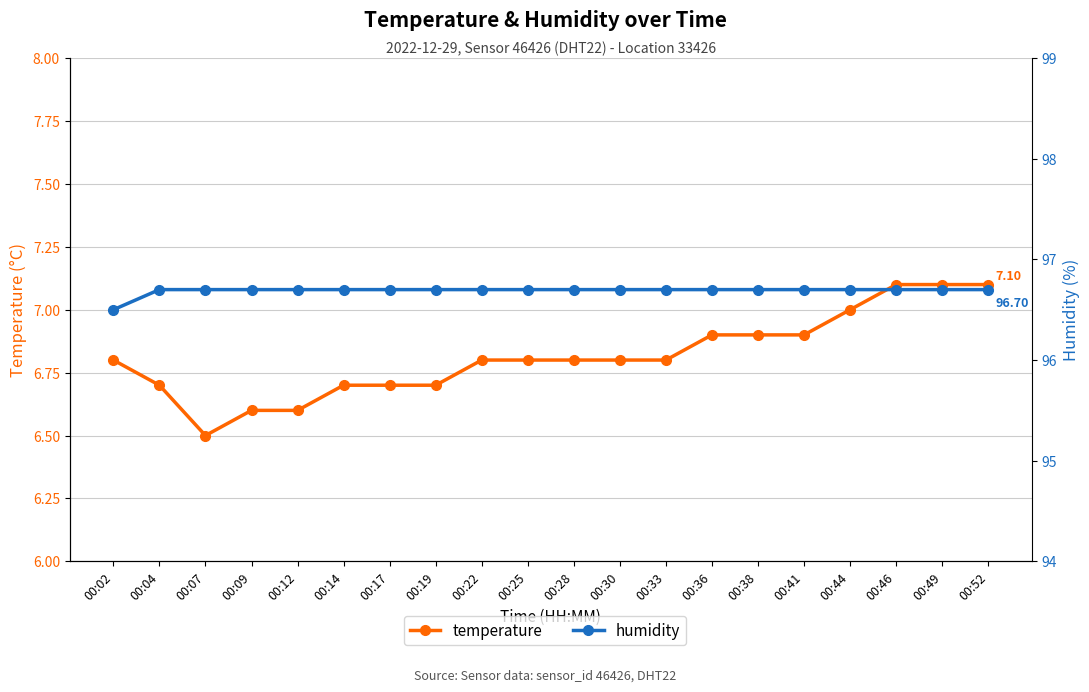

List the series in order of their peak value, highest first.

humidity, temperature